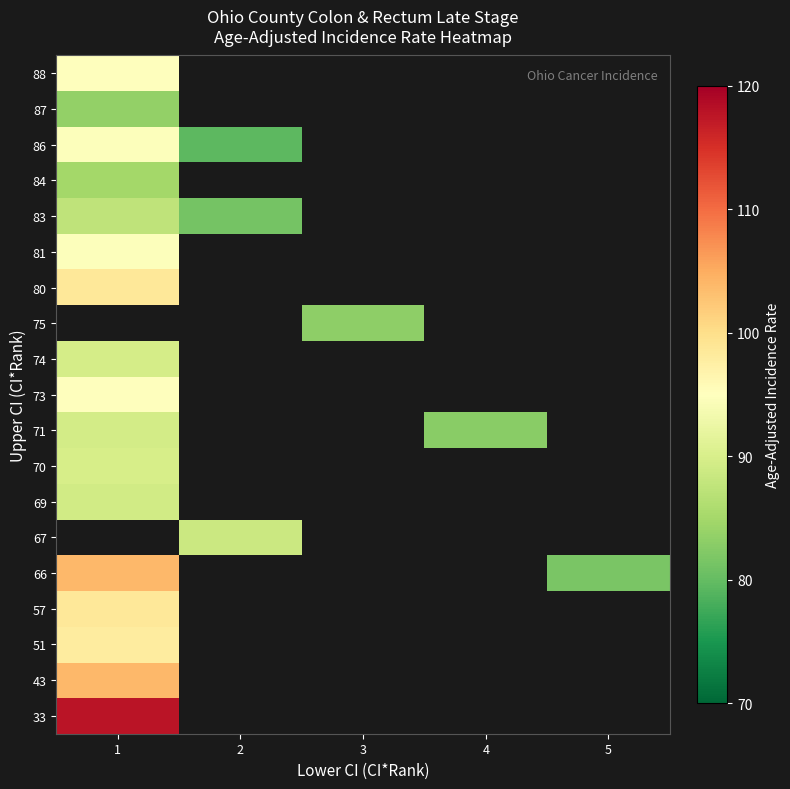

How many distinct data groups are displayed?

19